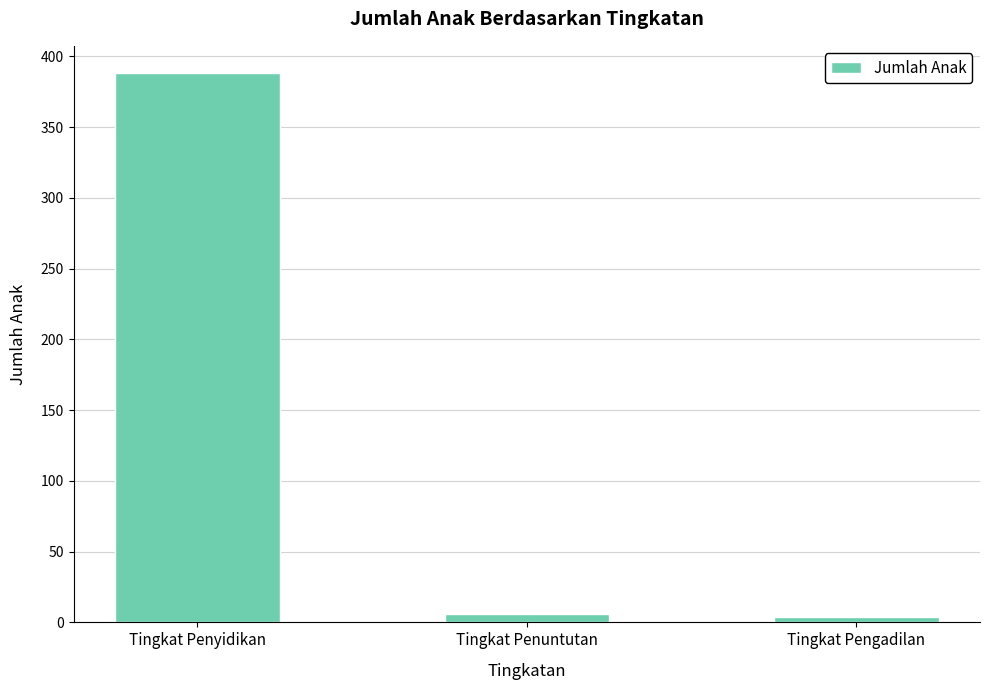

How many distinct data groups are displayed?

1